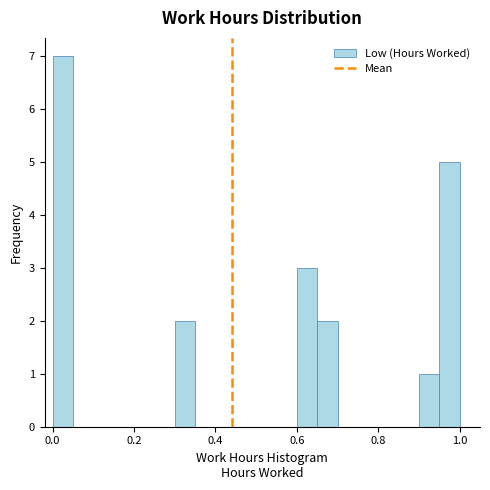

Around what value on the x-axis is the tallest bar? Give the approximate position of its centre, as read against the axis.

0.02